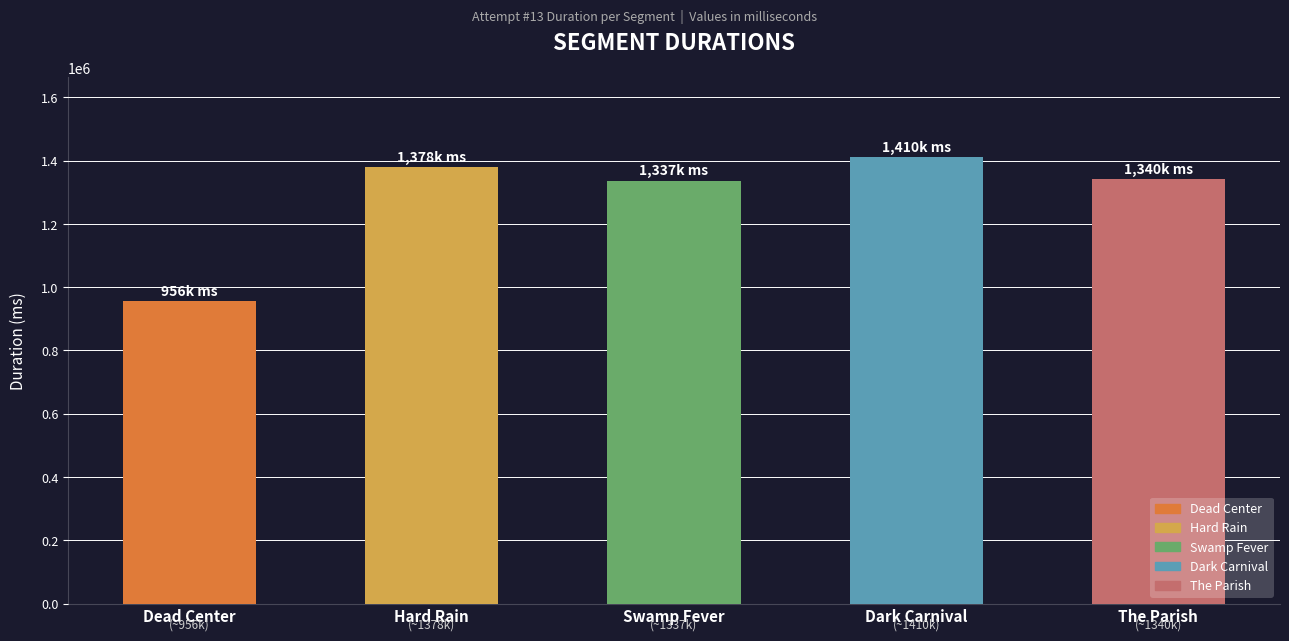

How many data points are less than 1340261?

2